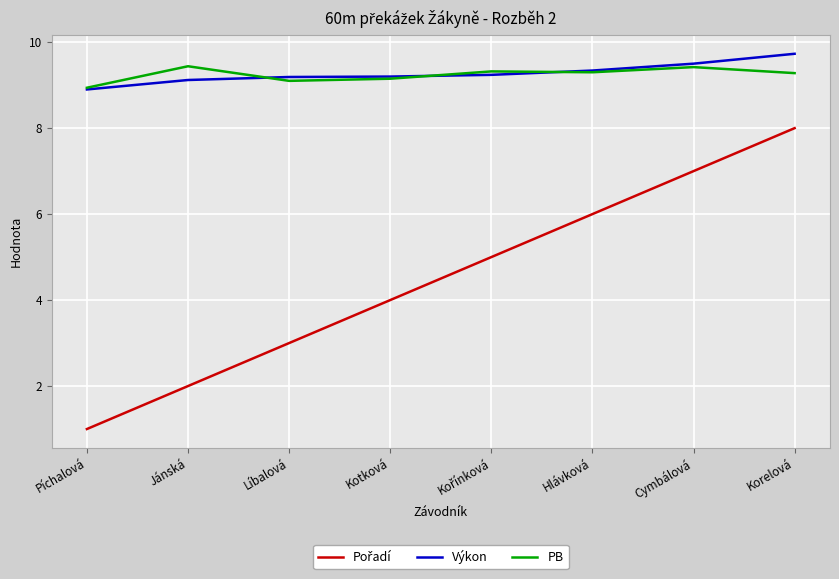

What is the spread (max minus min) of values at Kotková?

5.2